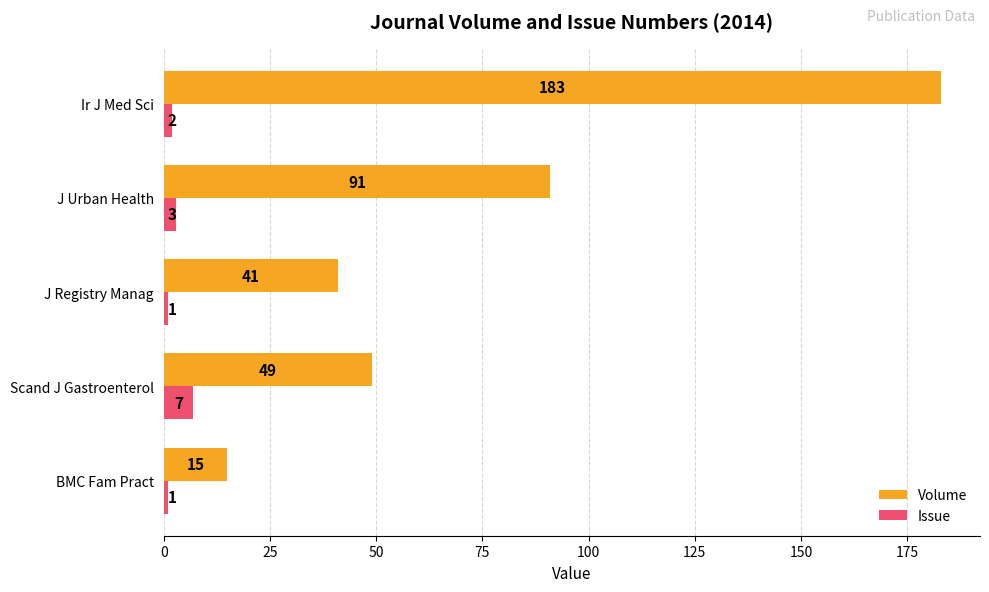

Read the Issue value at J Urban Health.

3